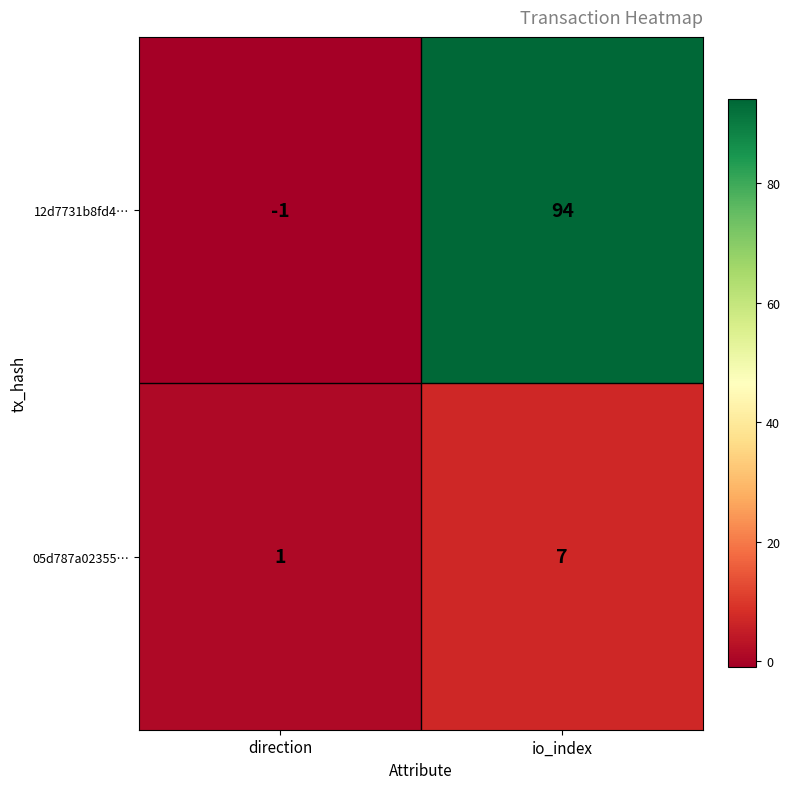

The 12d7731b8fd4… series shows -1 at direction. True or false?

True